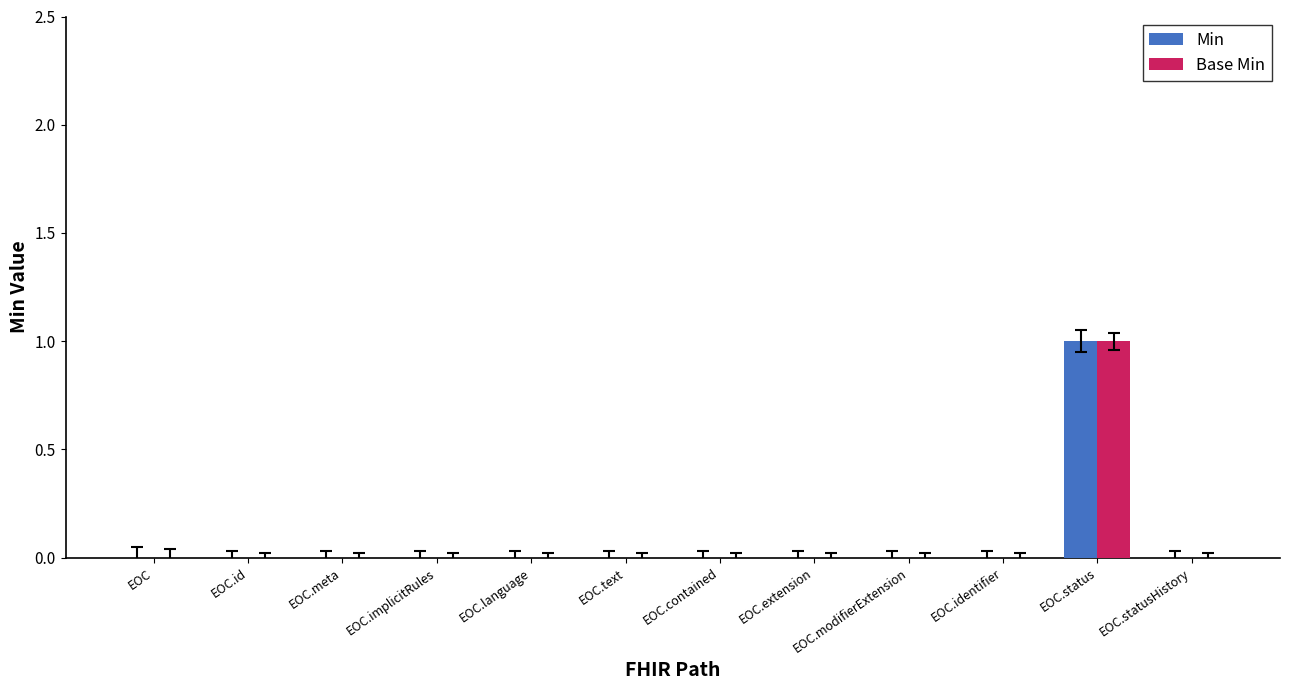

What are all the series names shown in the legend?

Min, Base Min